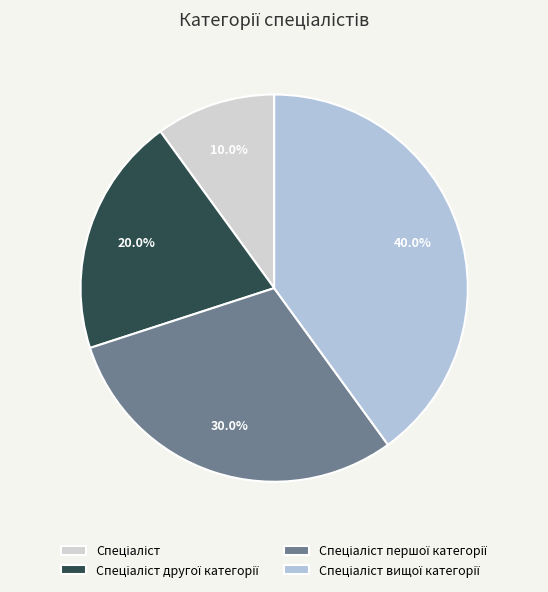

What portion of the pie excludes Спеціаліст?

90.0%